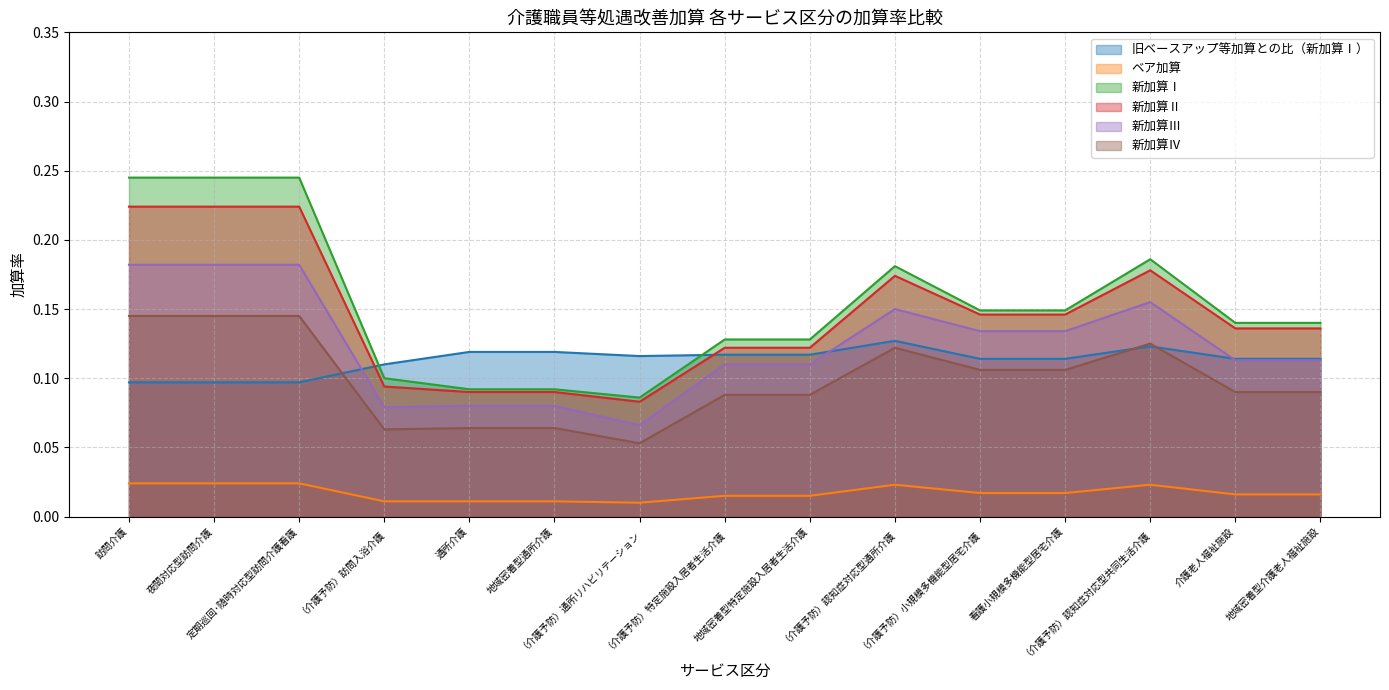

What position from the right is 地域密着型介護老人福祉施設?

1